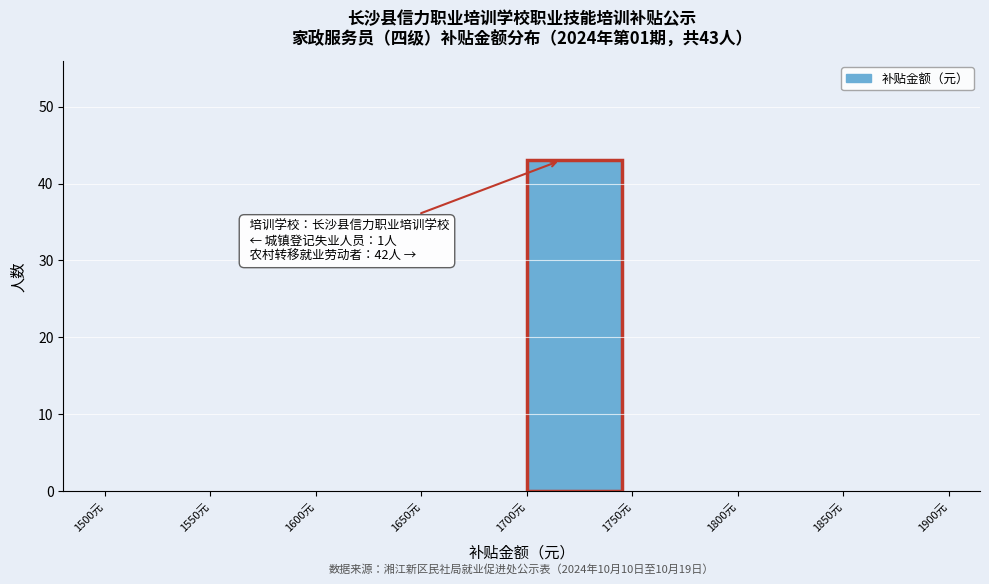

Which range on the x-axis has the tallest bar?

1700 to 1750